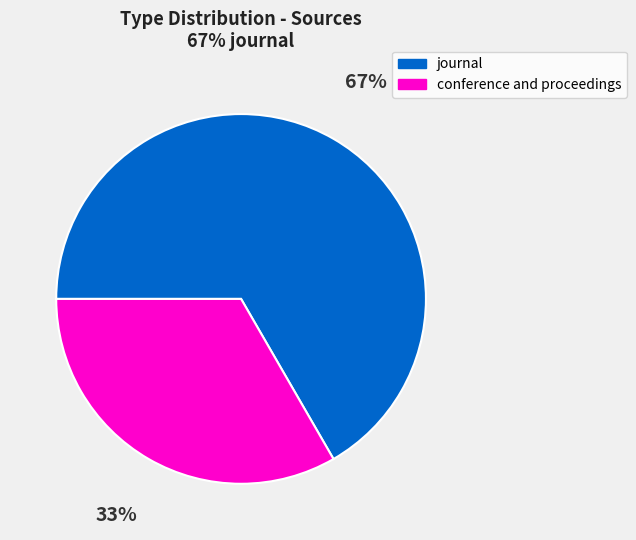

How many segments does this pie chart have?

2